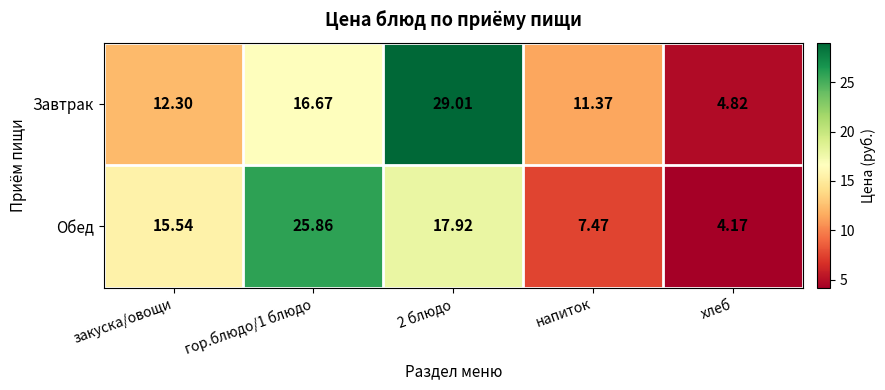

Rank the series at закуска/овощи from highest to lowest value.

Обед, Завтрак